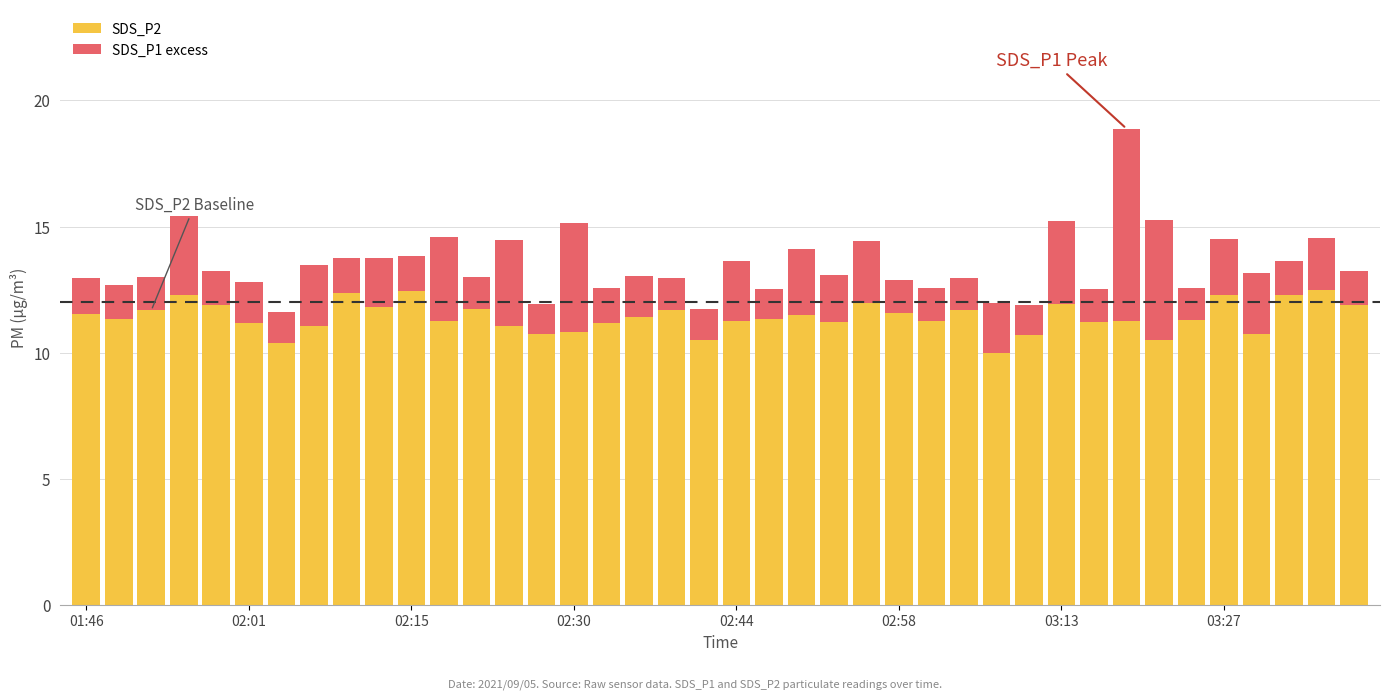

What is the maximum value for SDS_P2?

12.5